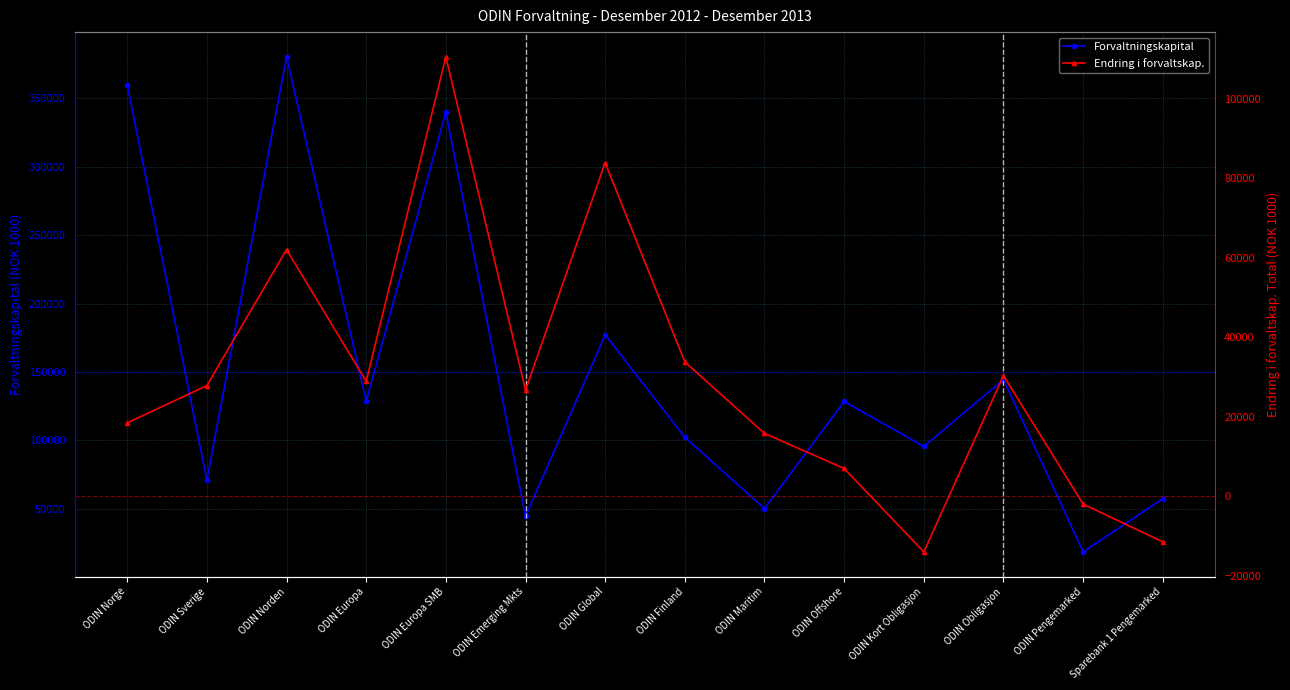

What is the label of the 7th point from the right?

ODIN Finland